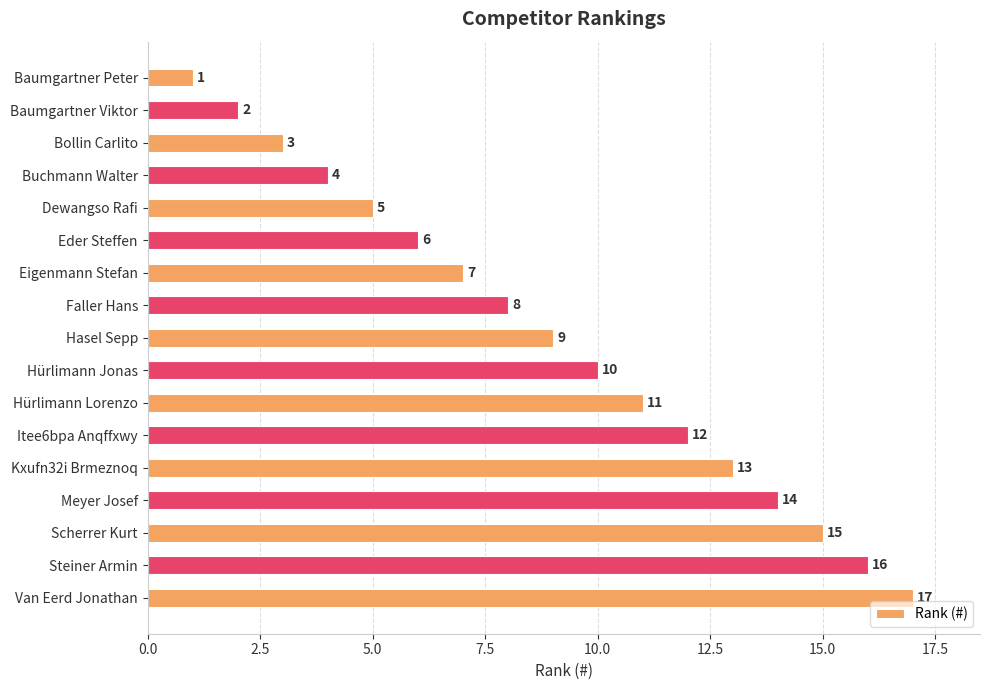

The value at Steiner Armin is 16. True or false?

True